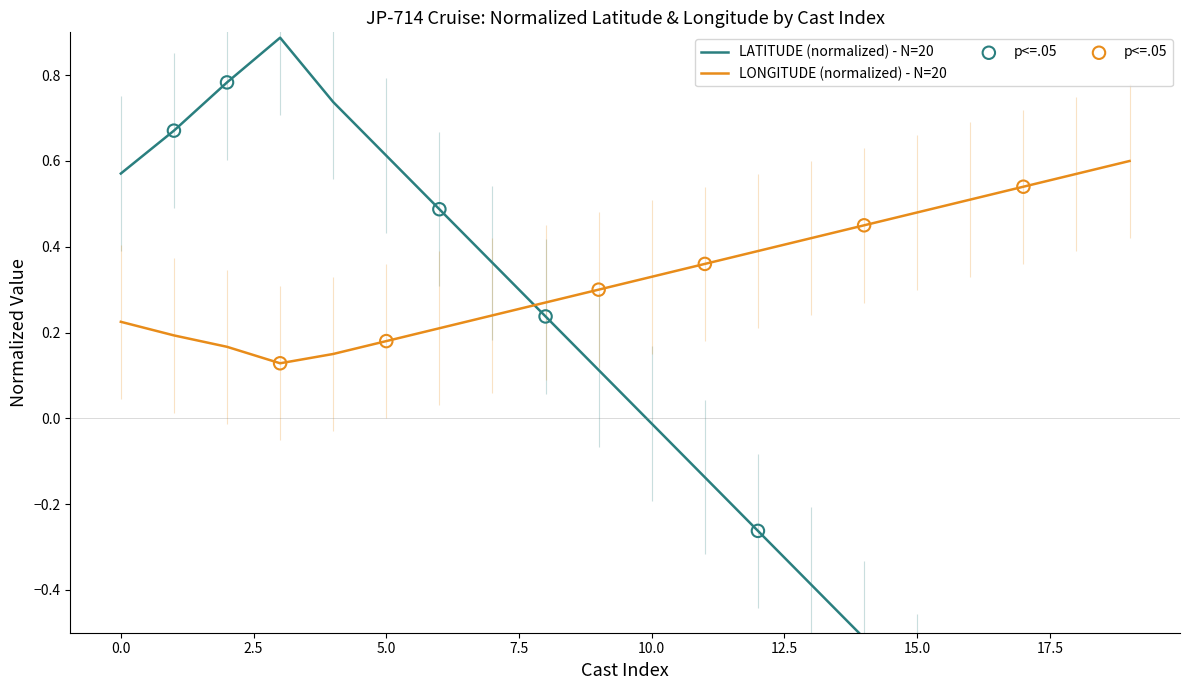

What are all the series names shown in the legend?

LATITUDE, LONGITUDE